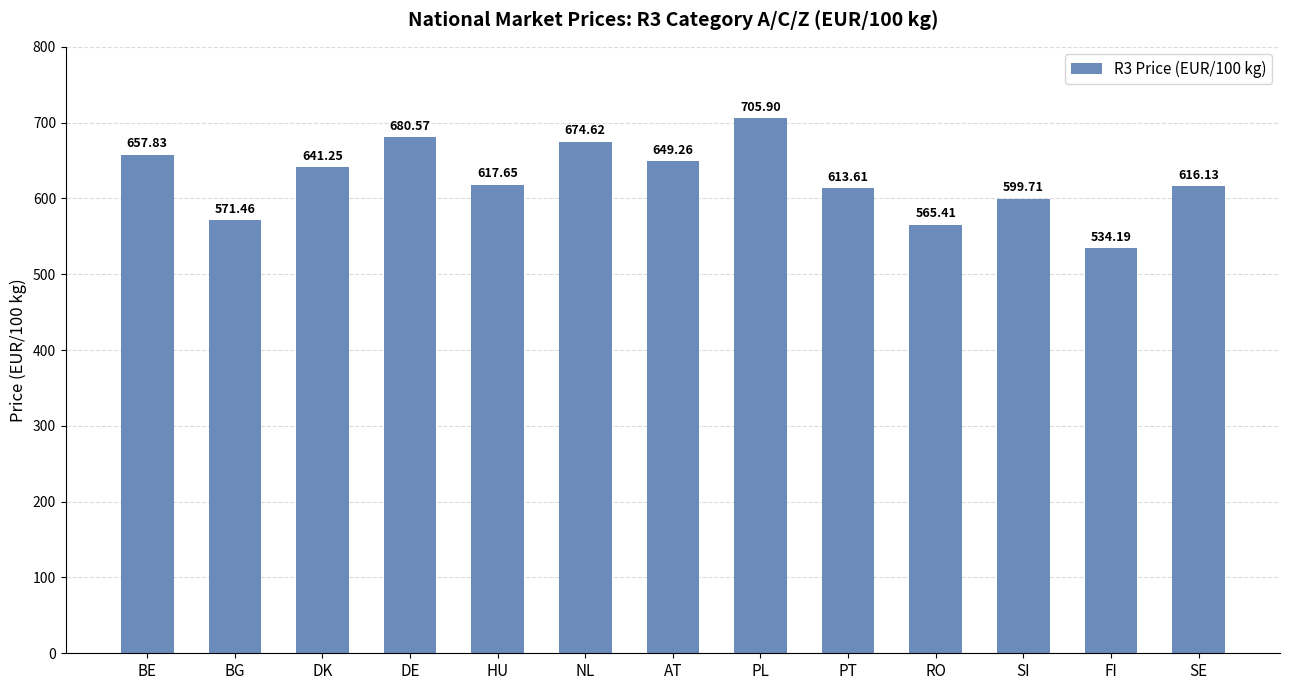

Which category has the lowest value across all series?

FI